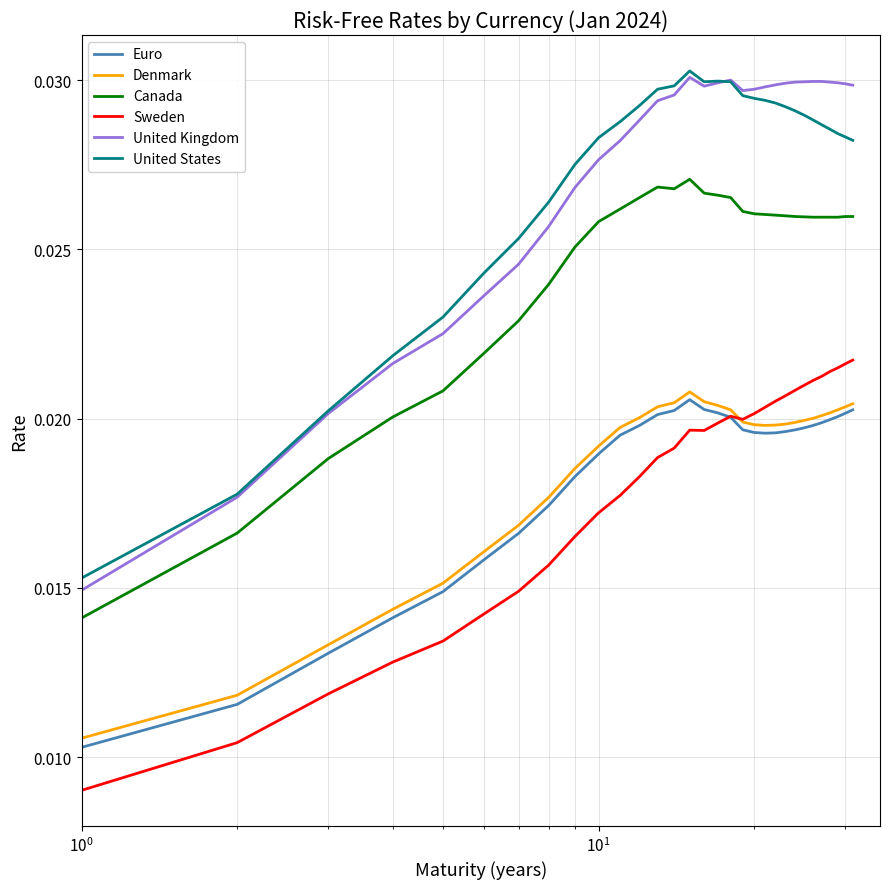

True or false: Denmark and Canada intersect in this chart.

False